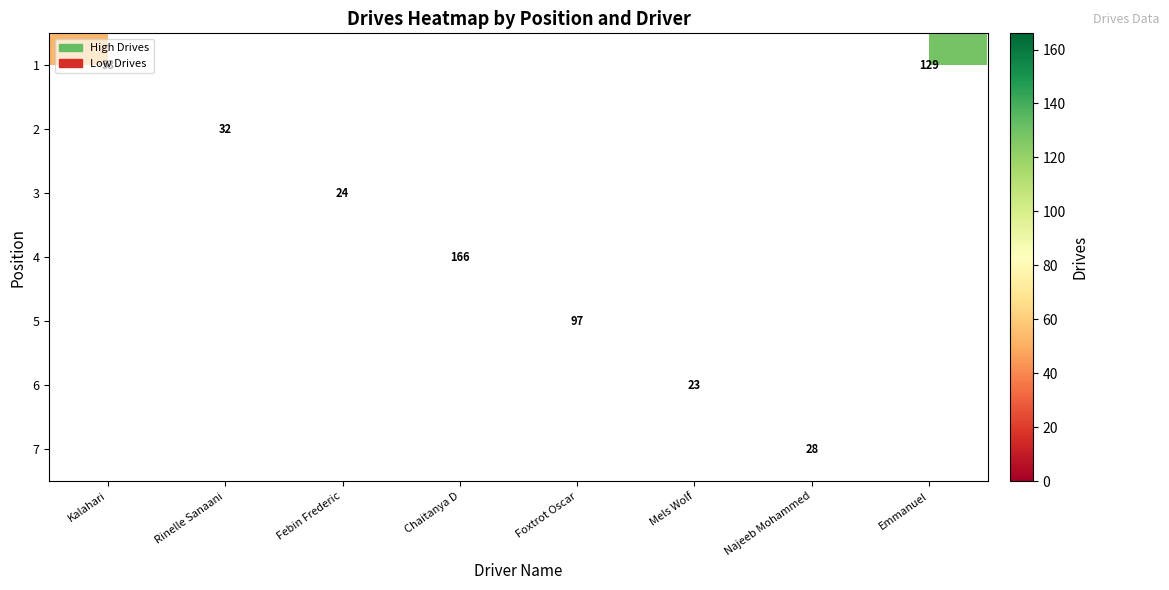

At which category does the chart reach its peak across all series?

Chaitanya D